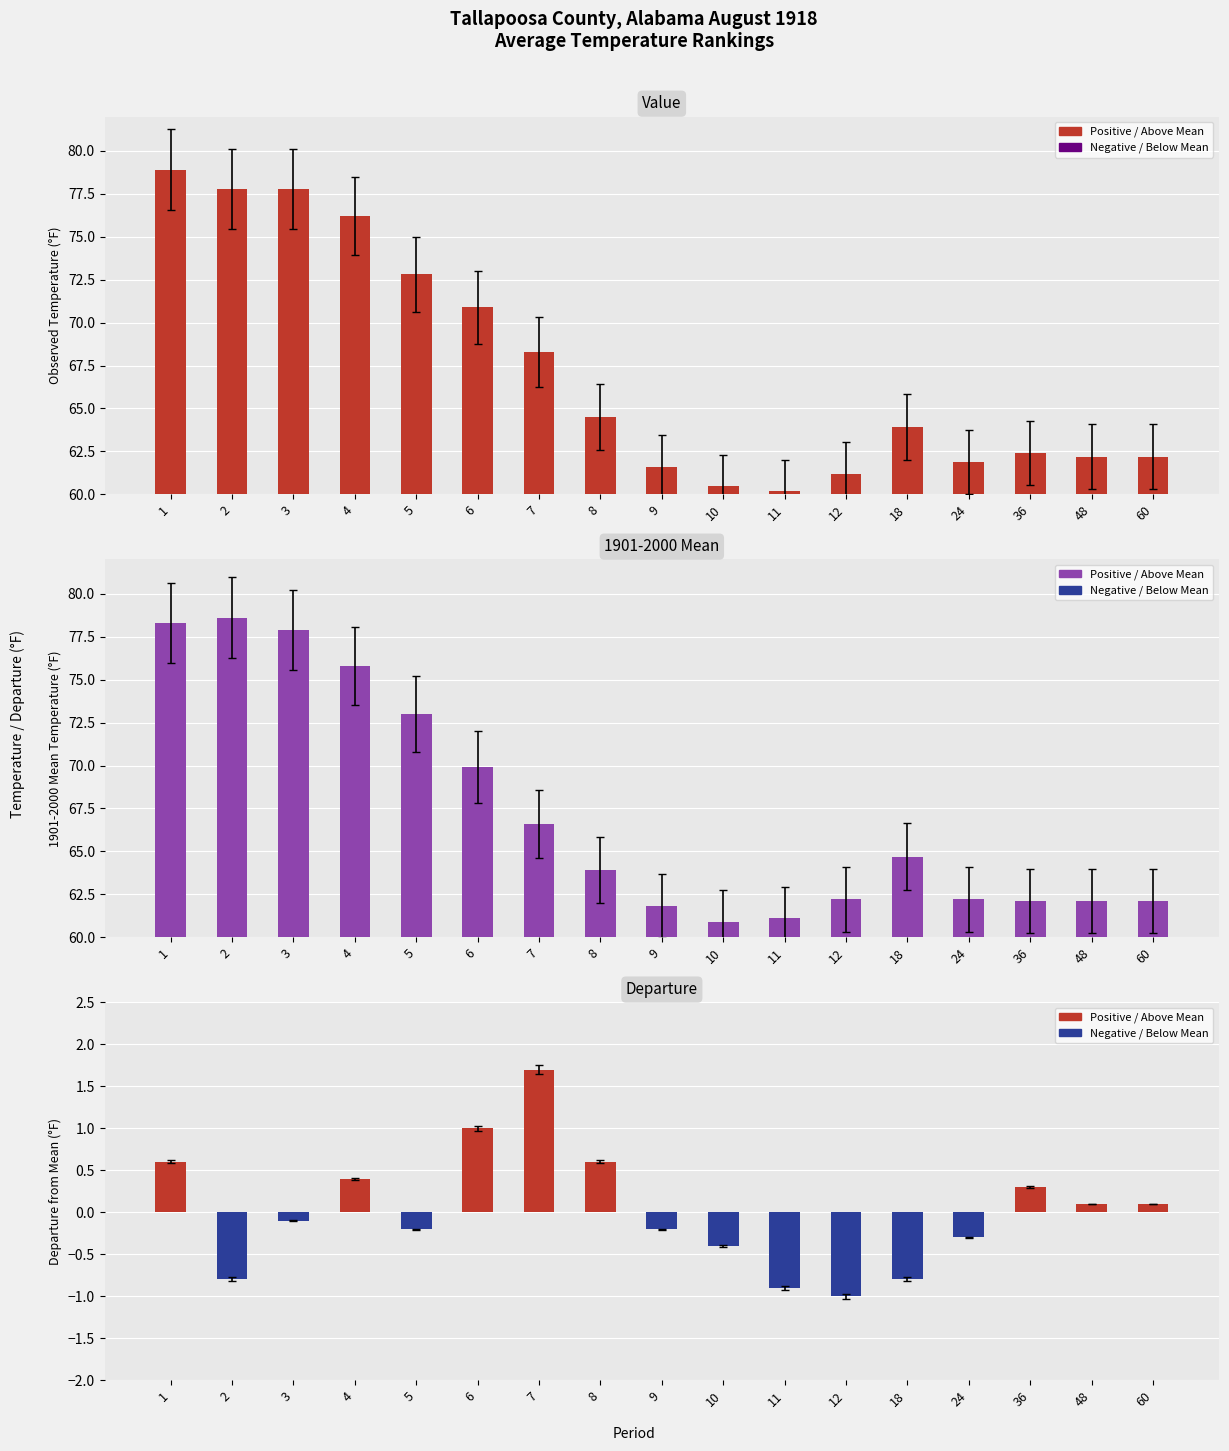

Reading left to right, list all the values displayed in this chart.

Value: 78.9	77.8	77.8	76.2	72.8	70.9	68.3	64.5	61.6	60.5	60.2	61.2	63.9	61.9	62.4	62.2	62.2
1901-2000 Mean: 78.3	78.6	77.9	75.8	73.0	69.9	66.6	63.9	61.8	60.9	61.1	62.2	64.7	62.2	62.1	62.1	62.1
Departure: 0.6	-0.8	-0.1	0.4	-0.2	1.0	1.7	0.6	-0.2	-0.4	-0.9	-1.0	-0.8	-0.3	0.3	0.1	0.1